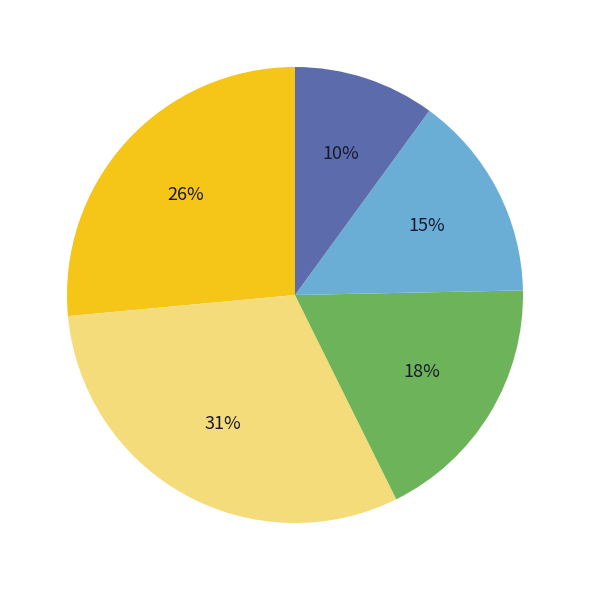

Does any single category account for the majority?

No